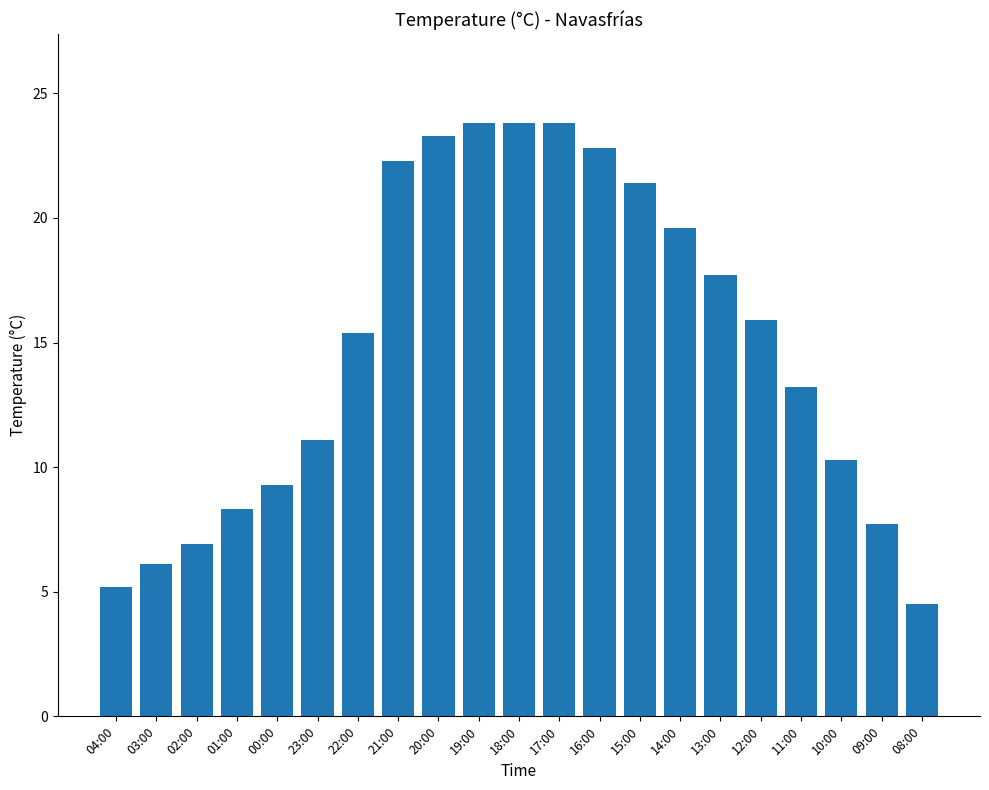

What is the difference between the second highest and minimum values?

19.3